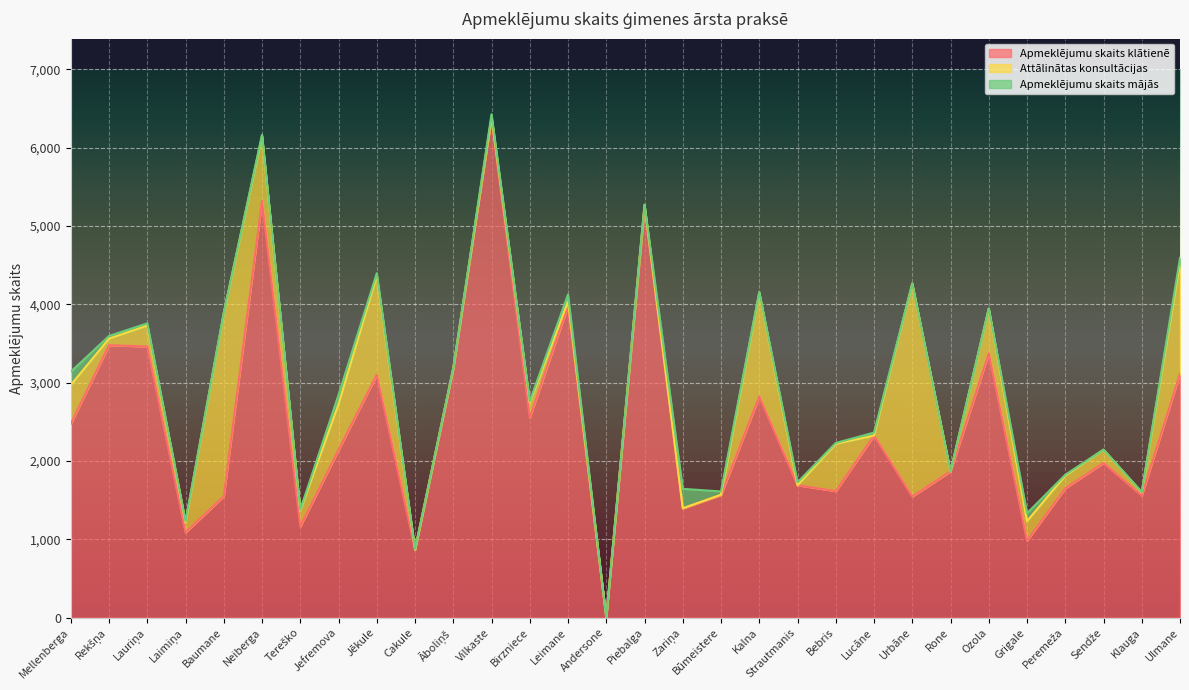

What is the sum of the Apmeklējumu skaits klātienē values at Vilkaste and Jēkule?

9472